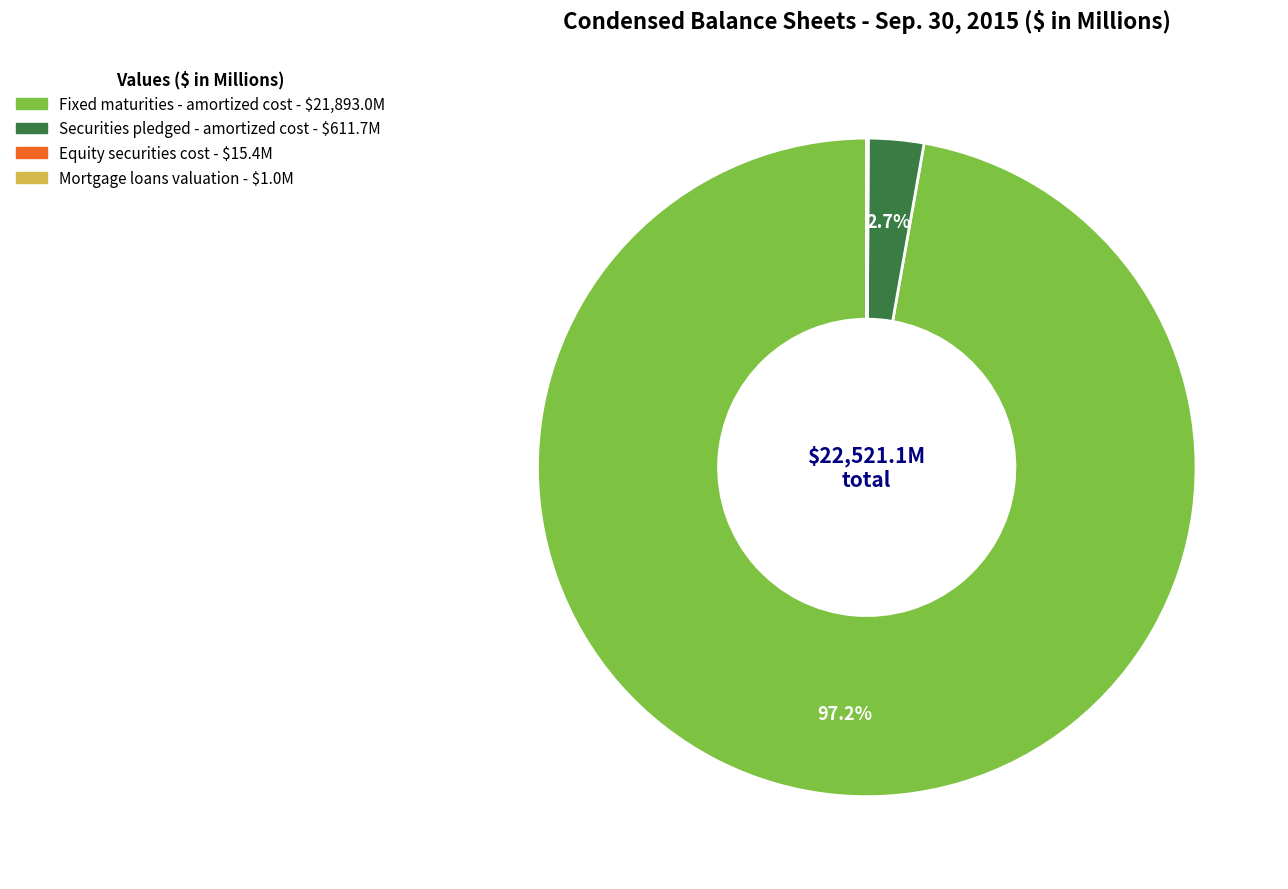

What percentage is the Securities pledged - amortized cost slice, to the nearest percent?

3%